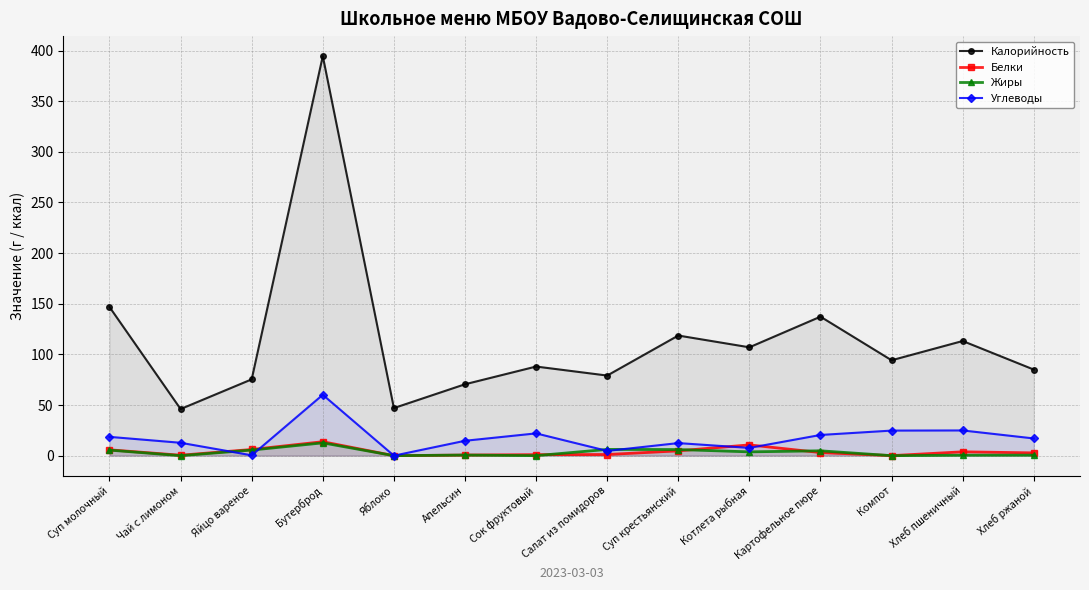

Does the chart have visible grid lines?

Yes